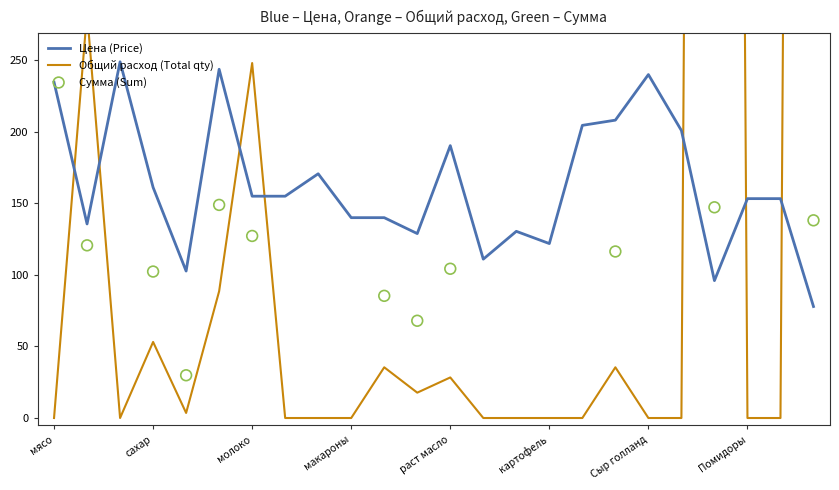

At how many categories does at least one series exceed 1444?

3